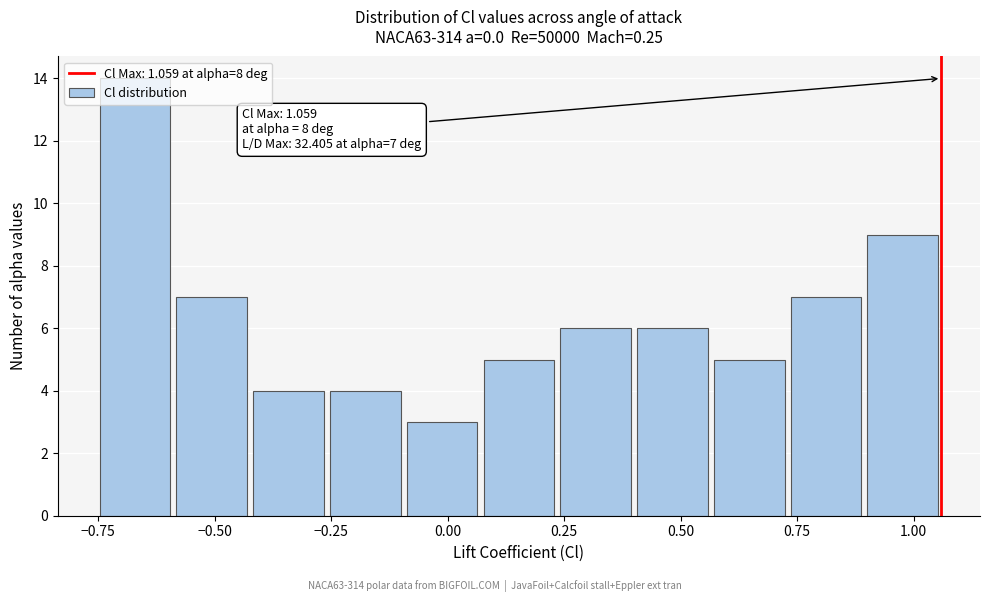

Around what value on the x-axis is the tallest bar? Give the approximate position of its centre, as read against the axis.

-0.65